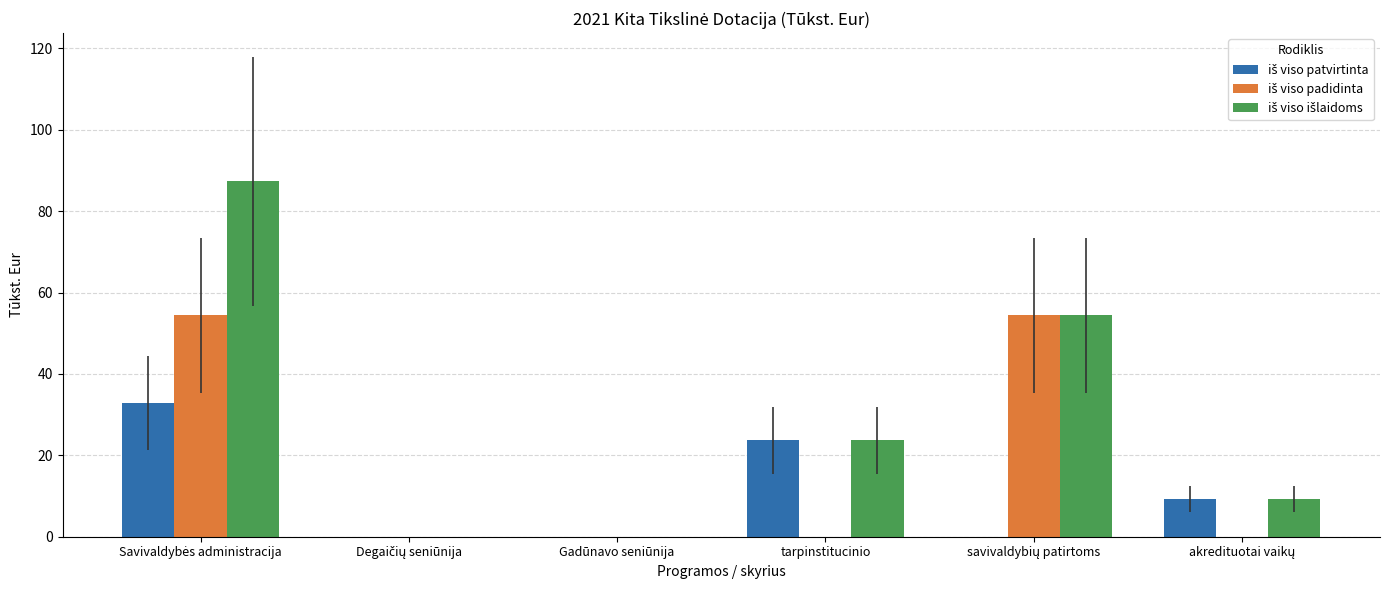

What is the maximum value shown in the chart?

87.3